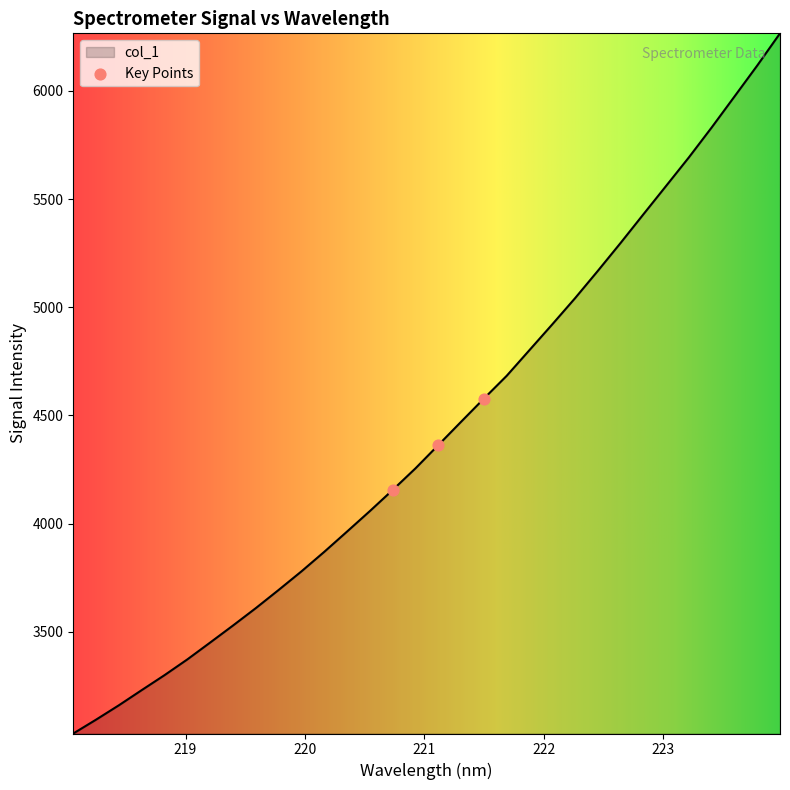

What is the minimum value shown in the chart?

3029.0